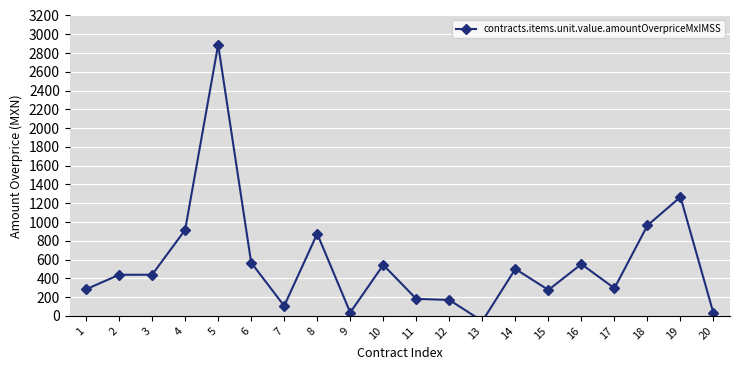

What is the maximum value shown in the chart?

2888.6